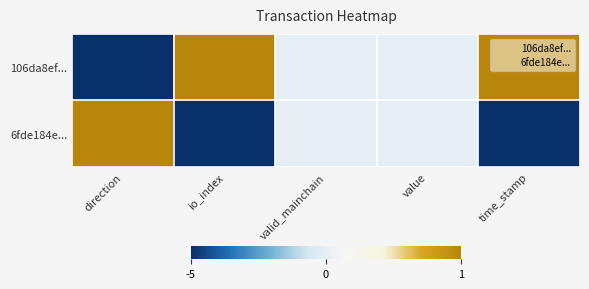

What is the smallest value displayed?

-1